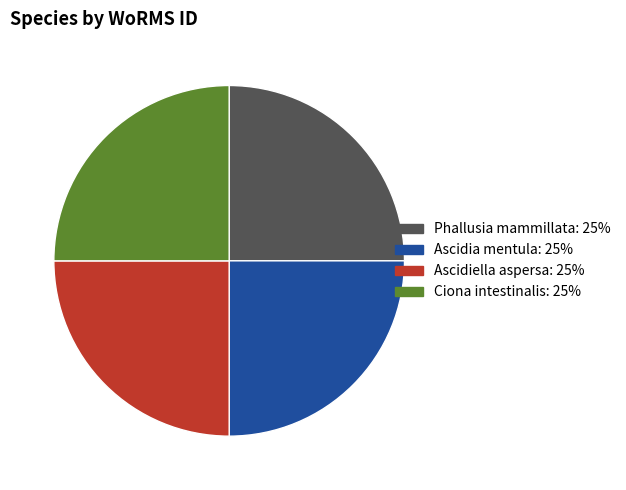

Is it true that Ascidia mentula is 25% of the pie?

True